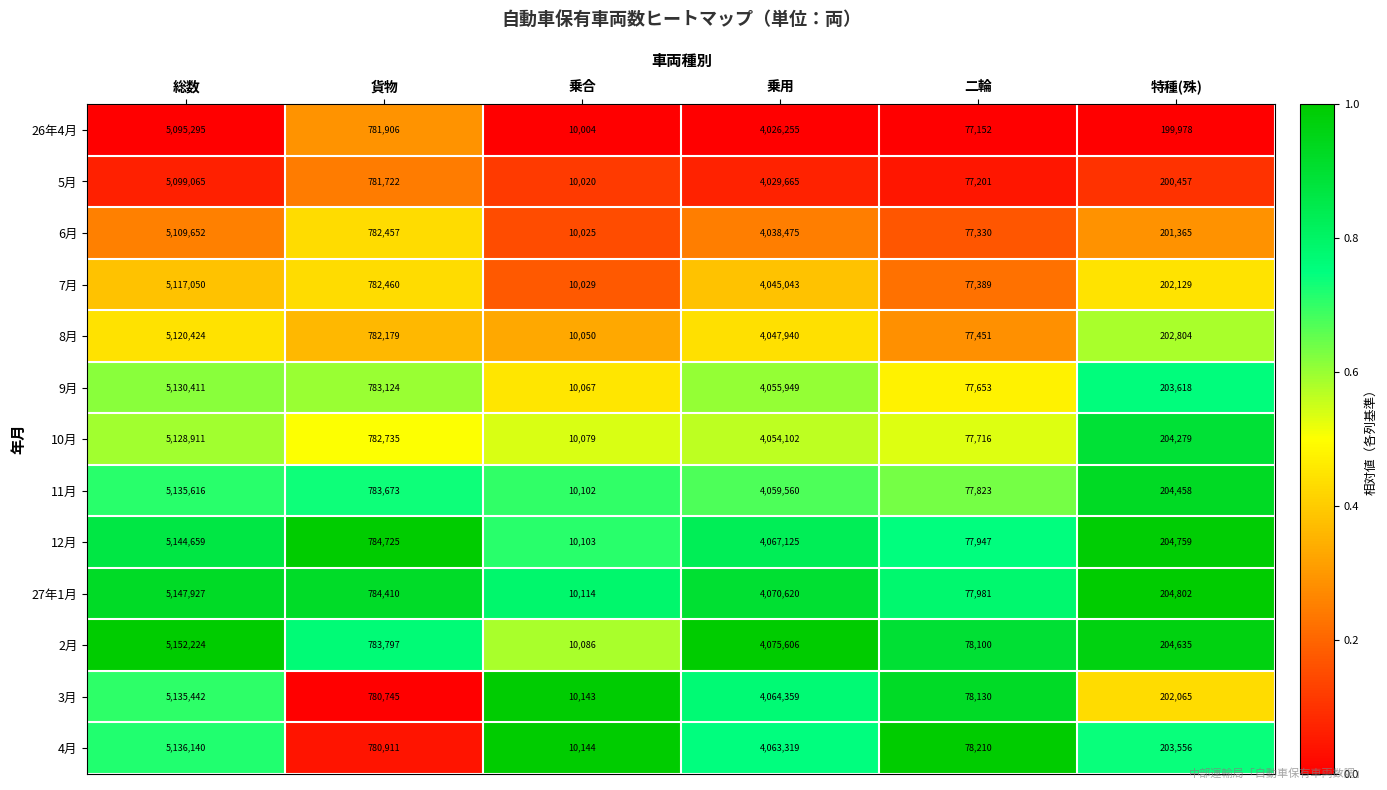

What is the total value across all series at 乗合?

130966